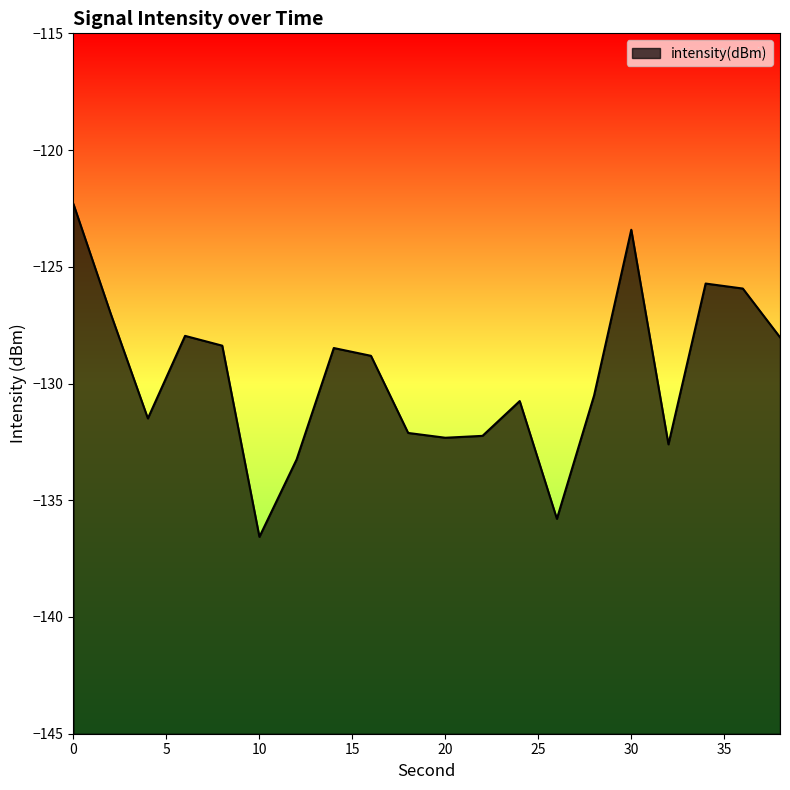

What value does the data have at 22?

-132.2